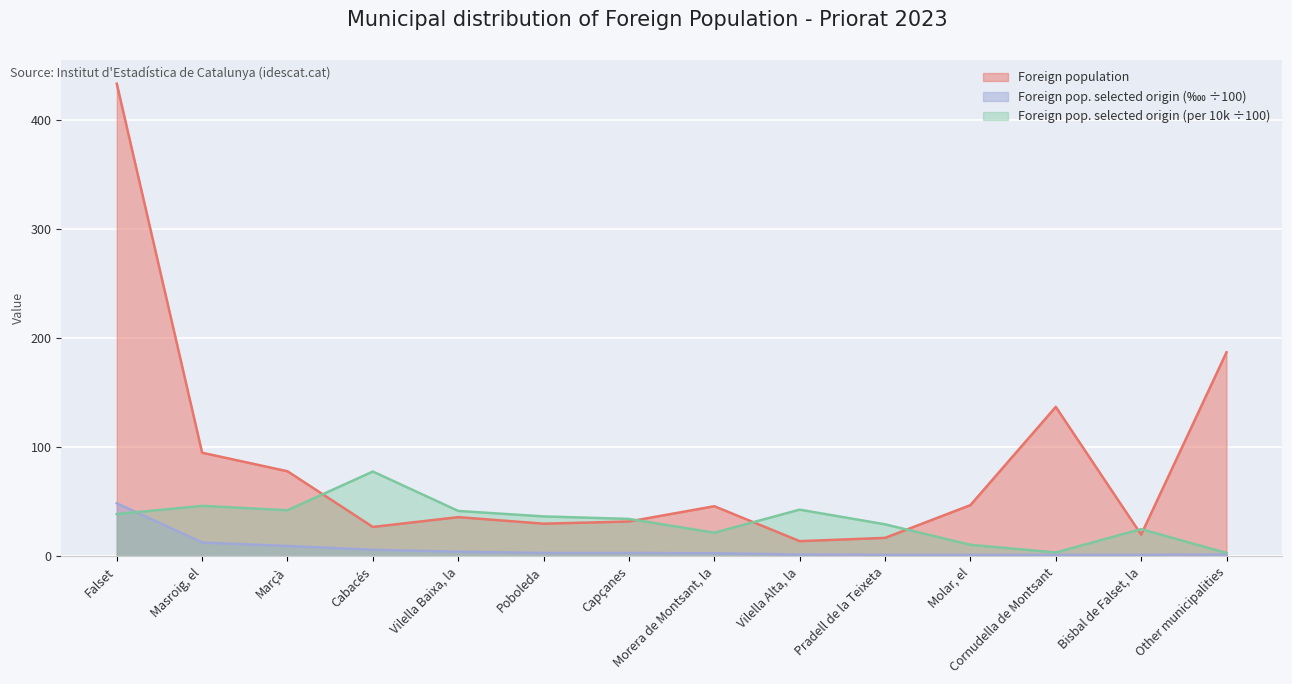

What is the highest value of the Foreign population series?

433.0